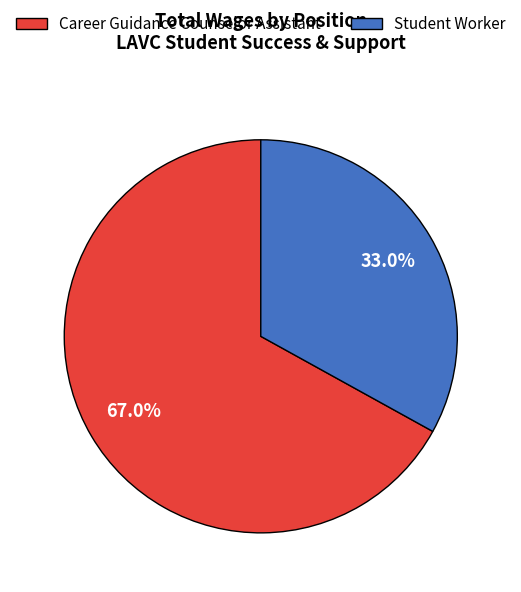

What is the ratio of the value at Student Worker to the value at Career Guidance Counselor Assistant?

0.5